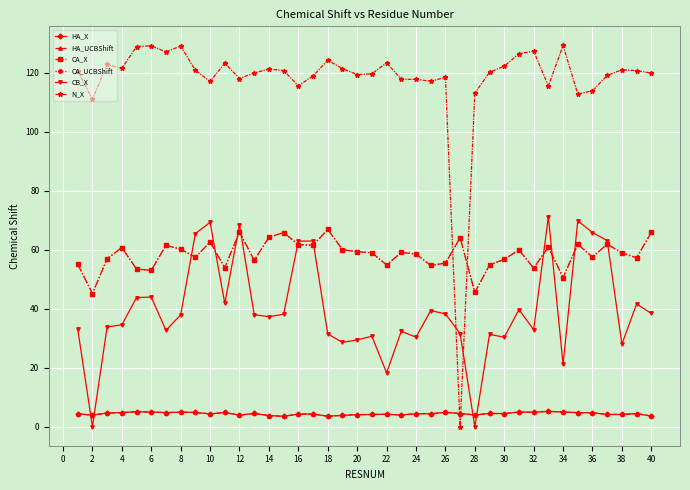

List the series in order of their peak value, highest first.

N_X, CB_X, CA_X, CA_UCBShift, HA_X, HA_UCBShift